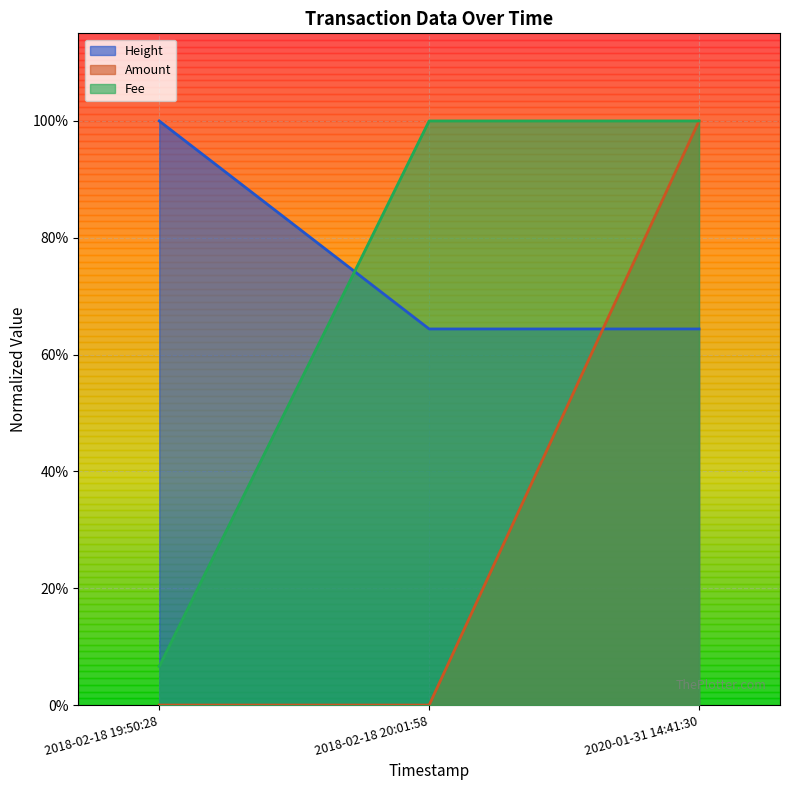

Is the value of Fee at 2020-01-31 14:41:30 greater than the value of Amount at 2018-02-18 20:01:58?

Yes